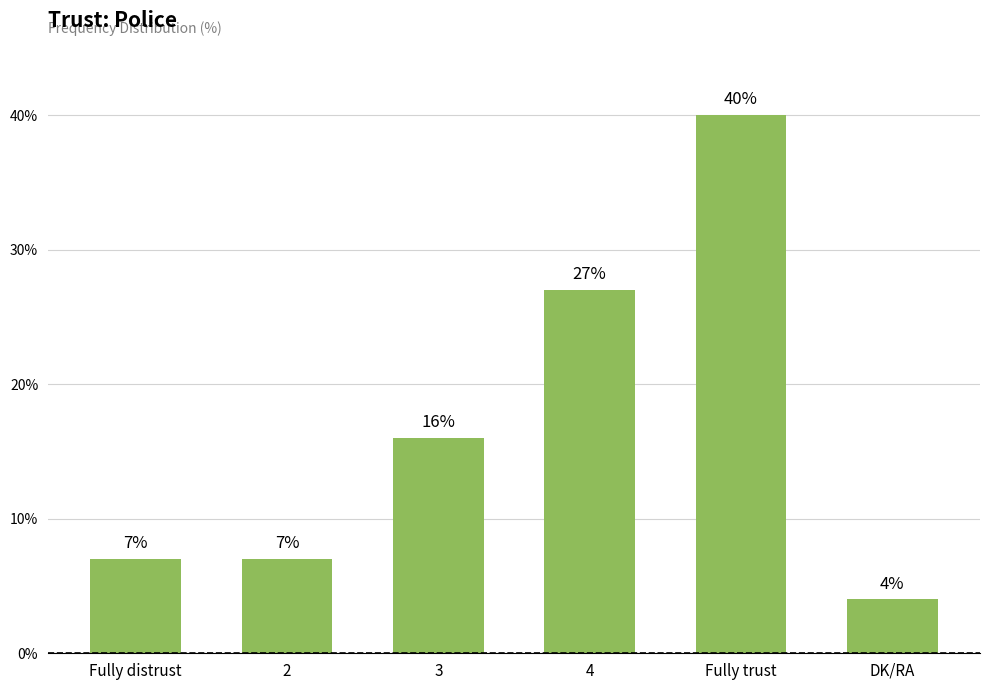

The chart shows a value of 40 at Fully trust. True or false?

True